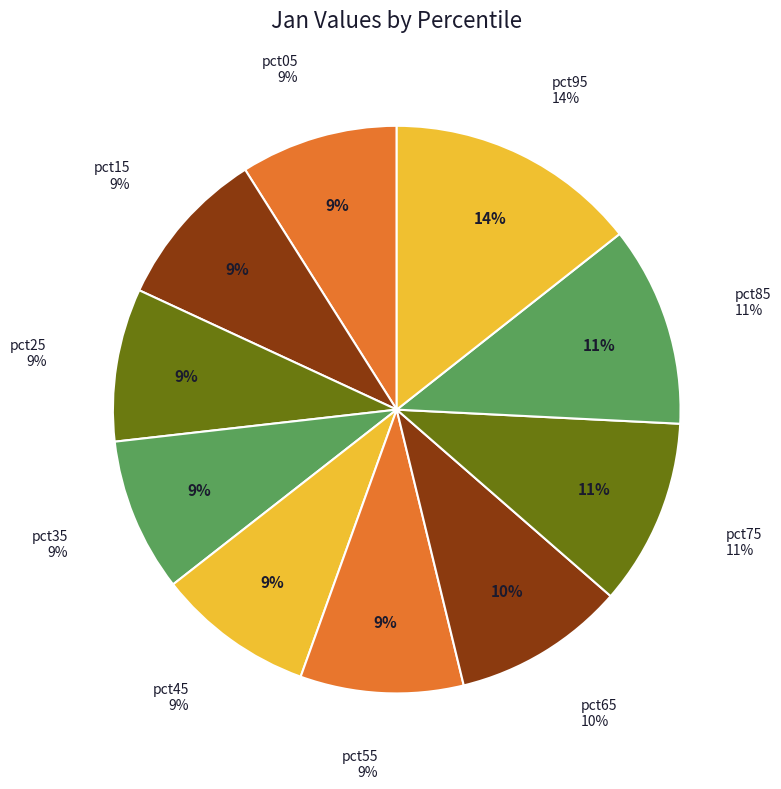

How many slices are in this pie chart?

10